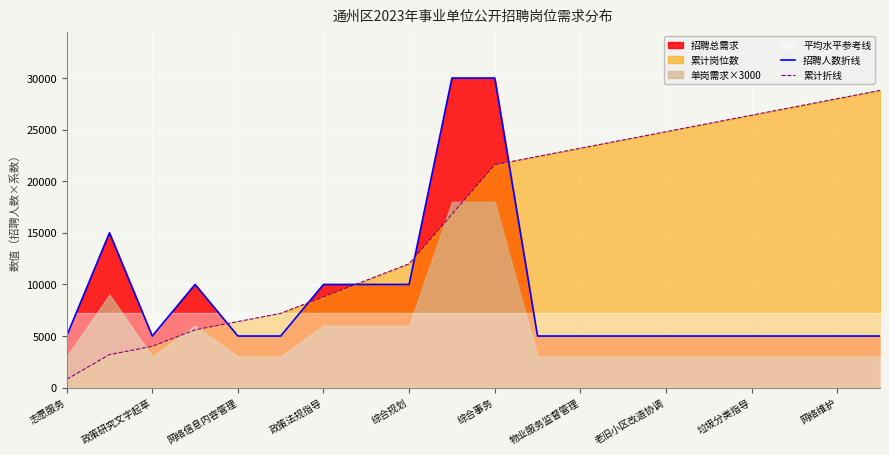

Read the 累计折线 value at 垃圾分类指导, to the nearest 50.

26400